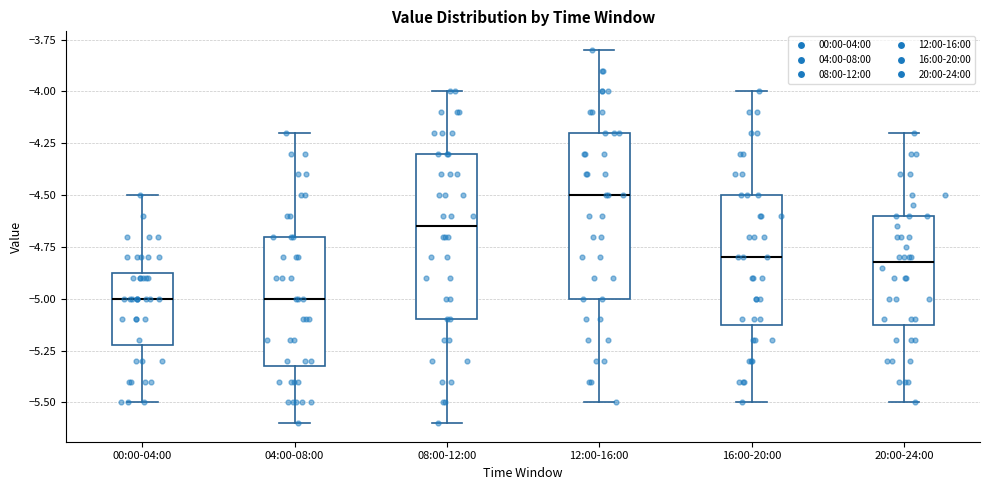

Reading left to right, transcribe this box plot: for each box, give where its median line is, the range the box spans, and where its two whiskers end, as read against the y-axis. The values are not printed on the chart, so give them approximately, as read against the axis.

00:00-04:00: median -5.00, box -5.20 to -4.85, whiskers -5.50 to -4.50
04:00-08:00: median -5.00, box -5.30 to -4.70, whiskers -5.60 to -4.20
08:00-12:00: median -4.65, box -5.10 to -4.30, whiskers -5.60 to -4.00
12:00-16:00: median -4.50, box -5.00 to -4.20, whiskers -5.50 to -3.80
16:00-20:00: median -4.80, box -5.10 to -4.50, whiskers -5.50 to -4.00
20:00-24:00: median -4.80, box -5.10 to -4.60, whiskers -5.50 to -4.20